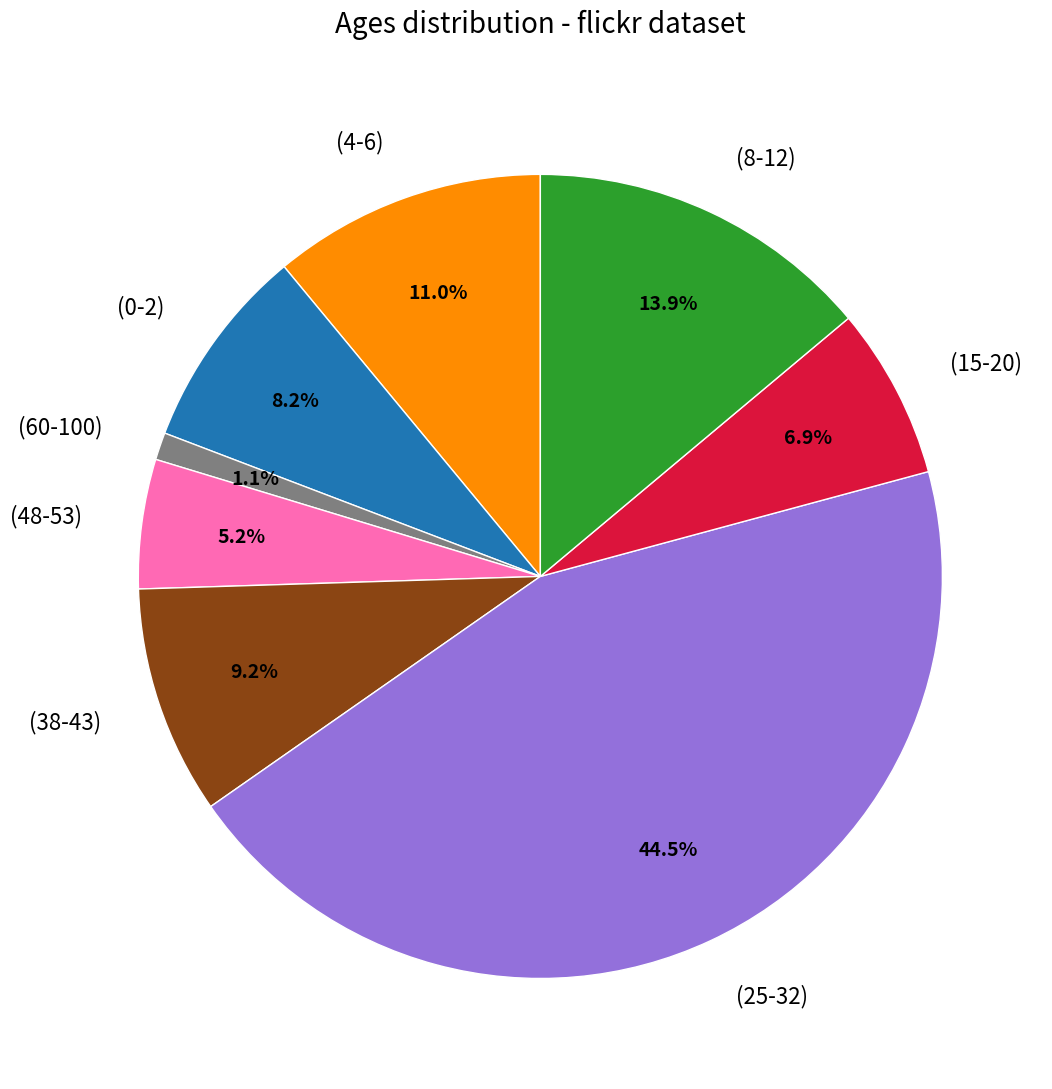

The (0-2) slice represents 2% of the pie. True or false?

False